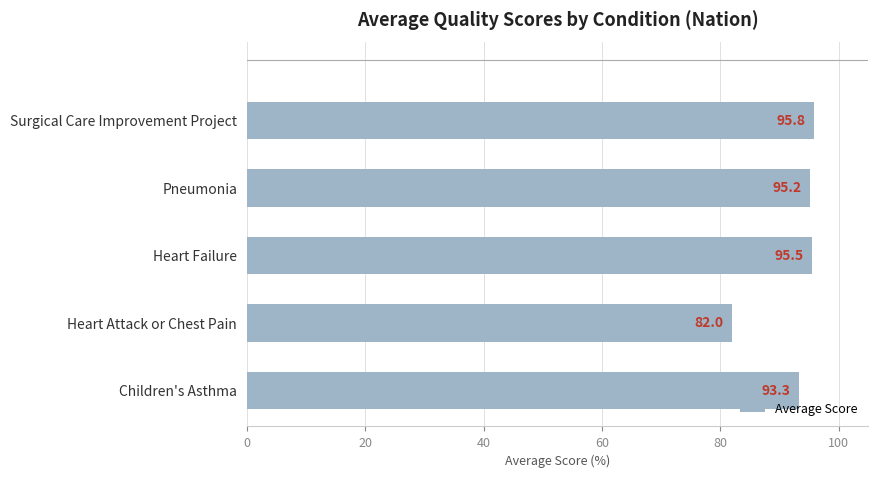

Which category has the highest value across all series?

Surgical Care Improvement Project